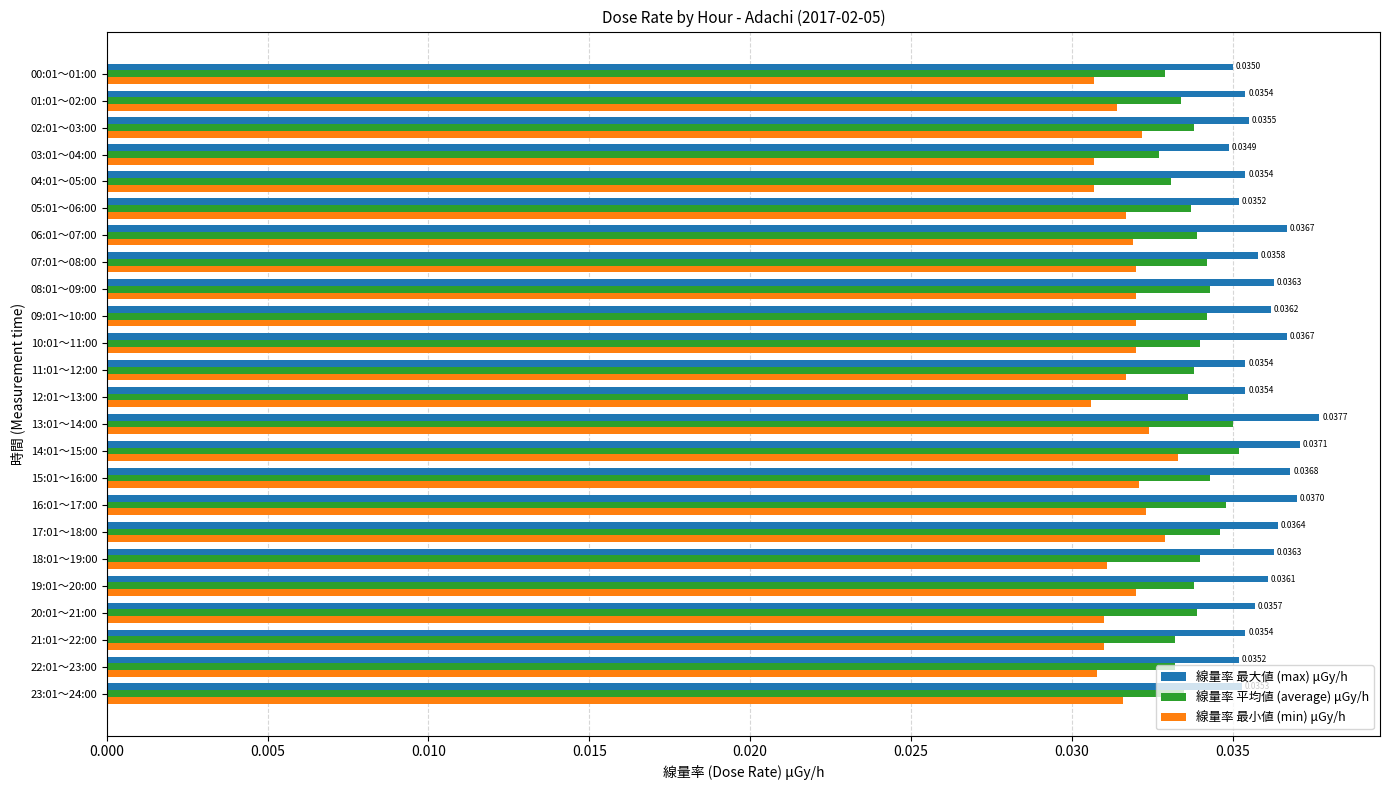

At how many categories does at least one series exceed 0?

24